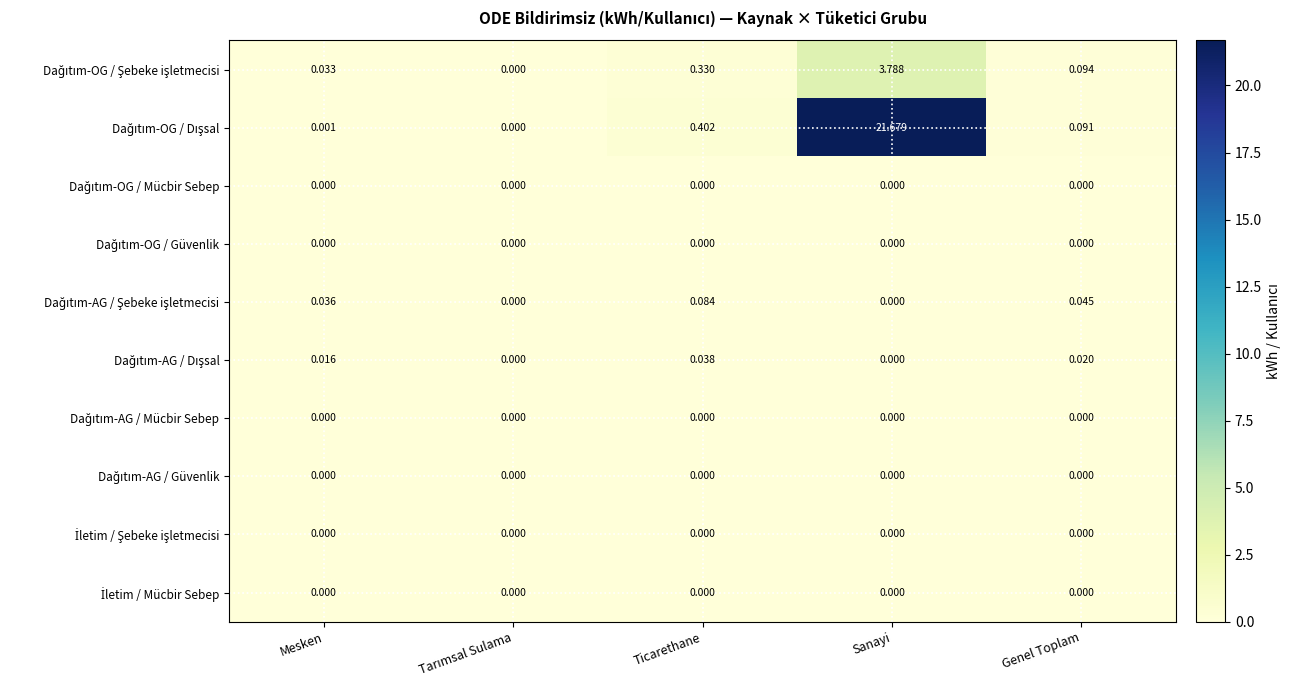

What is the difference between the highest and lowest values at Ticarethane?

0.4